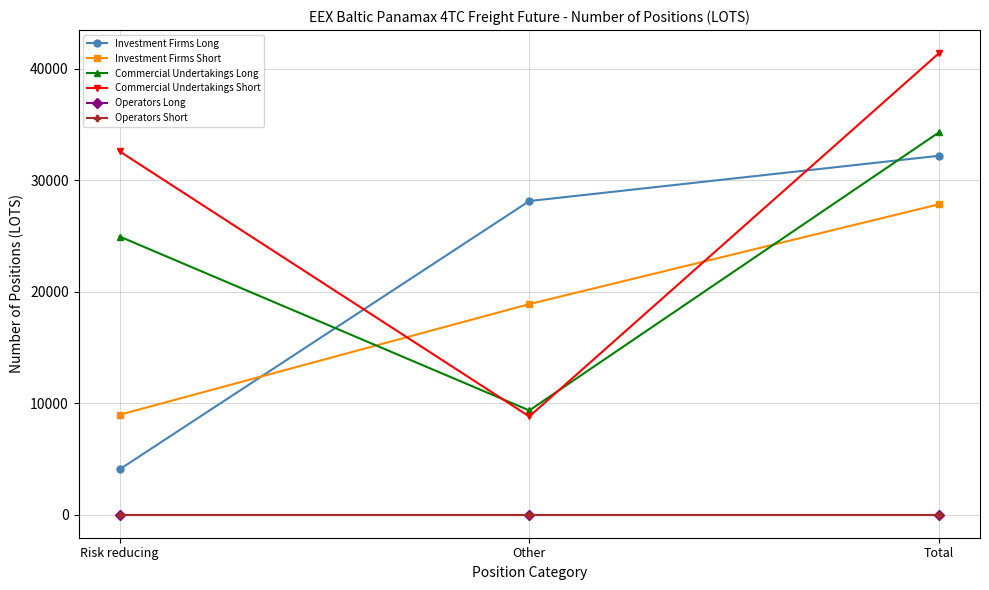

Is this an area chart (filled region under the line)?

No